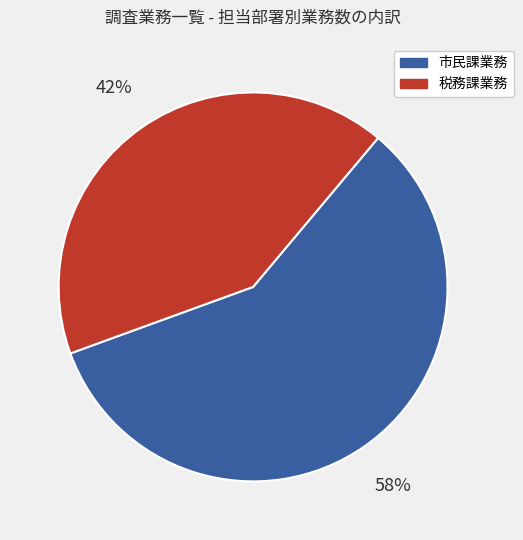

To the nearest percent, what is the average slice percentage?

50%